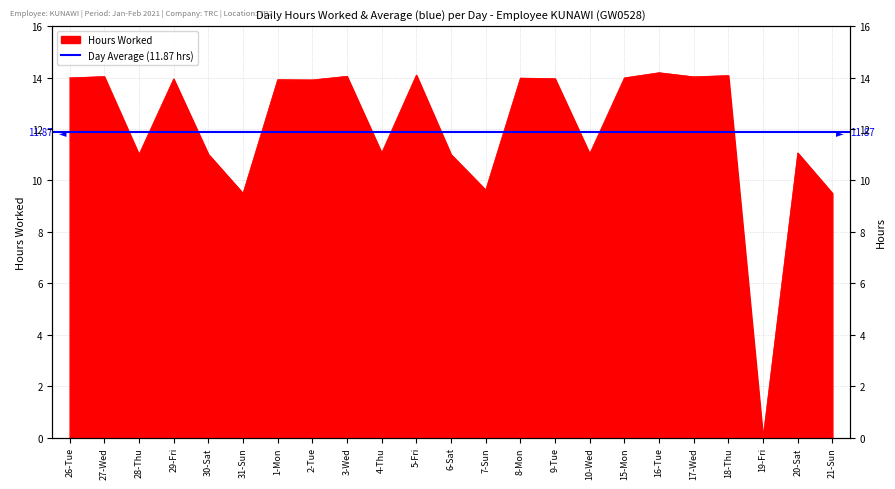

How many data points are above 13?

13